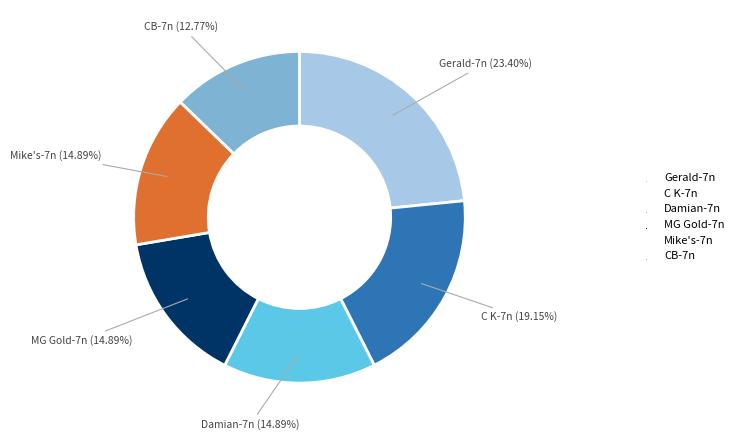

Which category has the biggest portion of the pie?

Gerald-7n